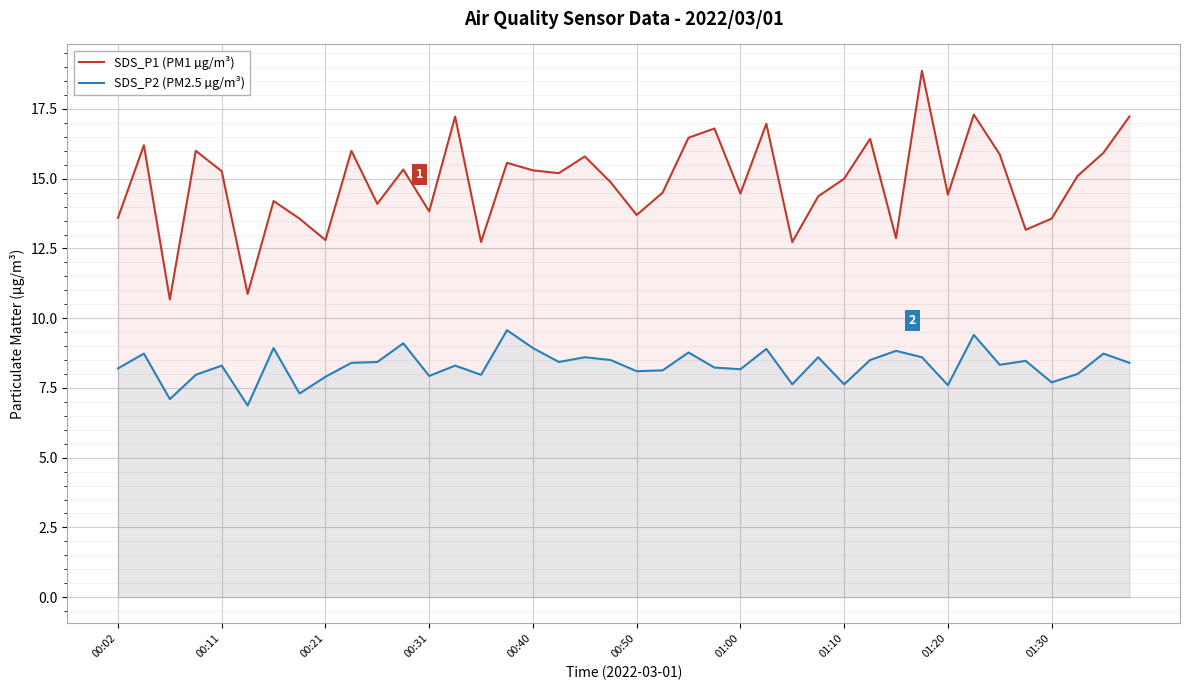

True or false: SDS_P1 (PM1 µg/m³) and SDS_P2 (PM2.5 µg/m³) cross at least once.

False